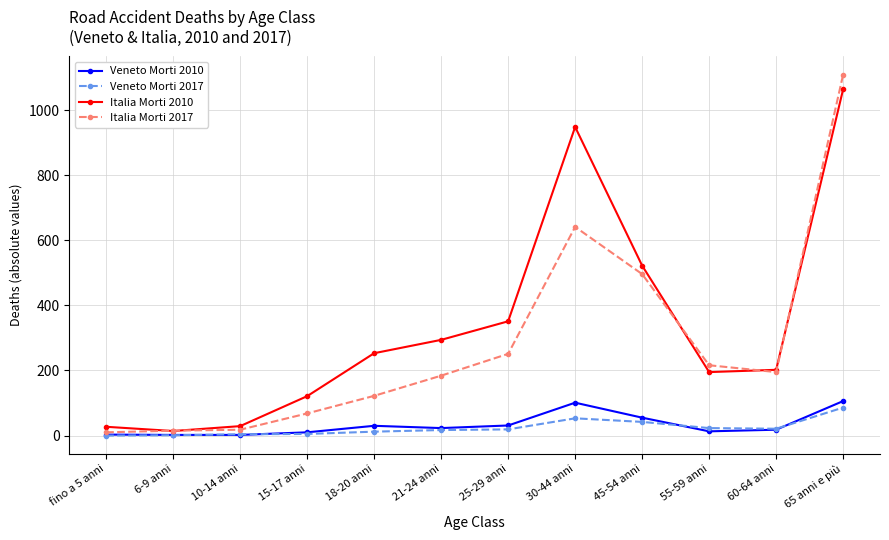

What is the greatest value displayed?

1109